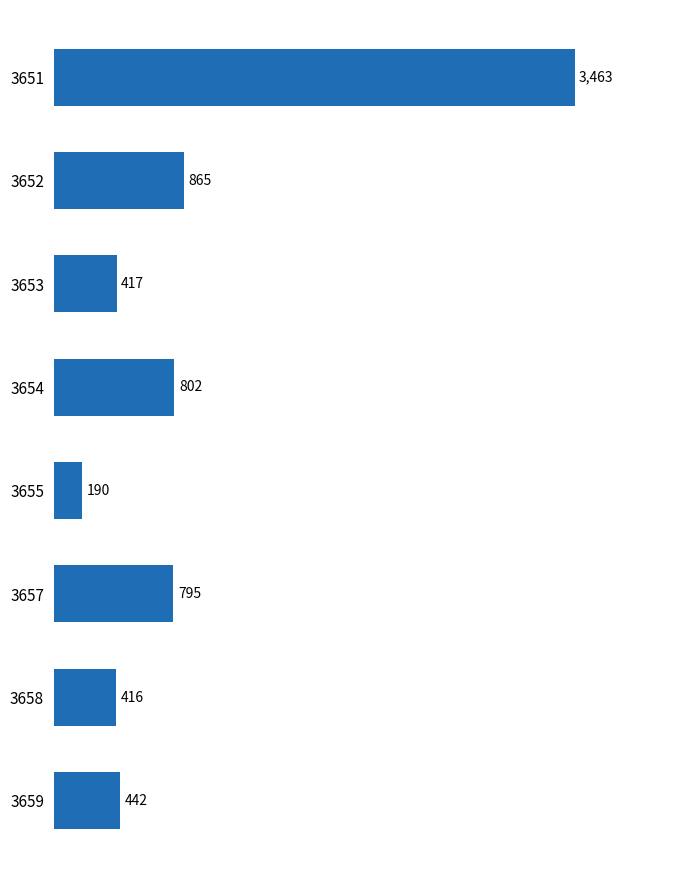

Reading bottom to top, what are all the values shown in this chart?

3659=442	3658=416	3657=795	3655=190	3654=802	3653=417	3652=865	3651=3463